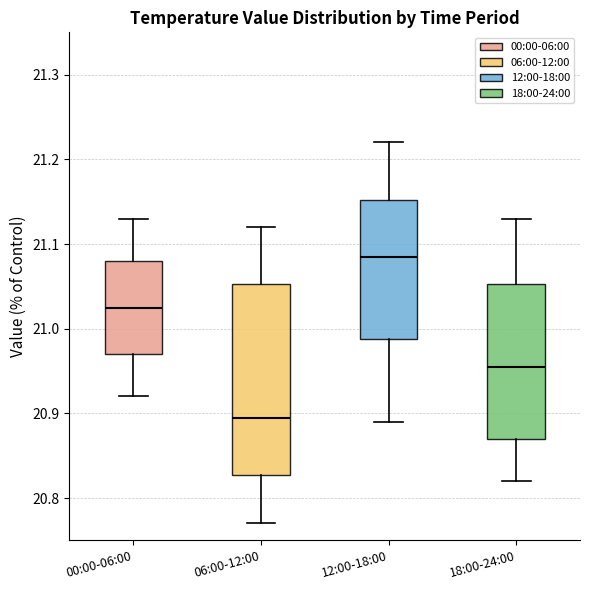

Comparing the boxes themselves (not the whiskers), which one is the tallest?

06:00-12:00